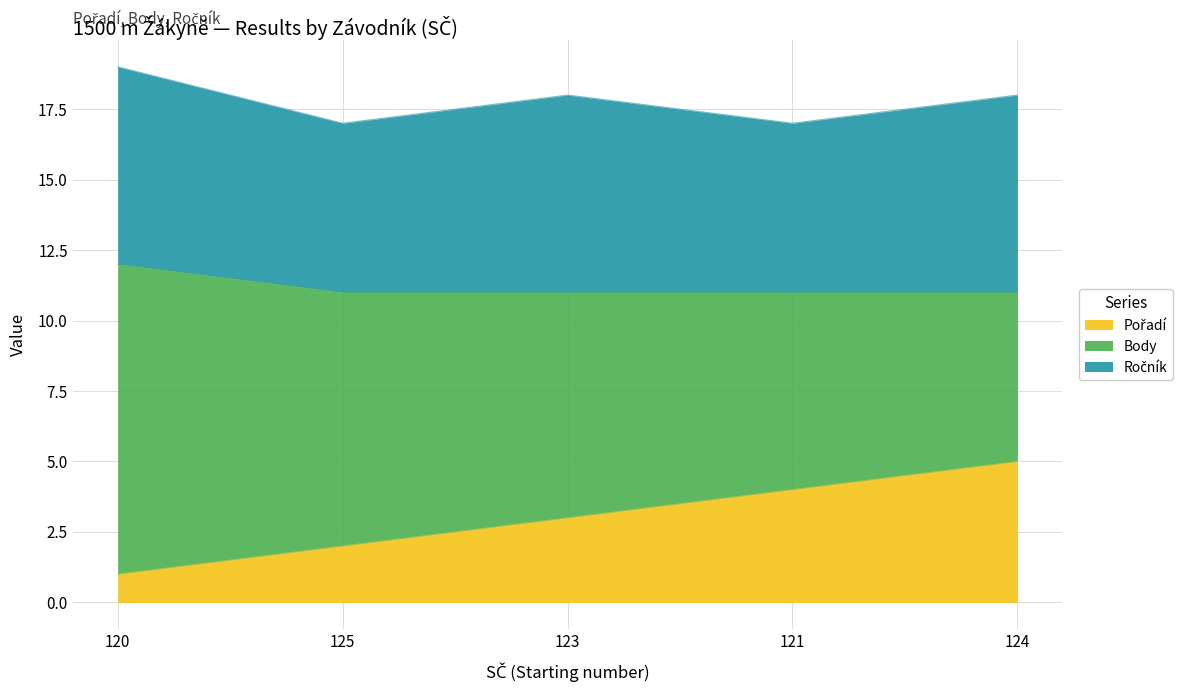

Where is Body nearest to the value 8?

123